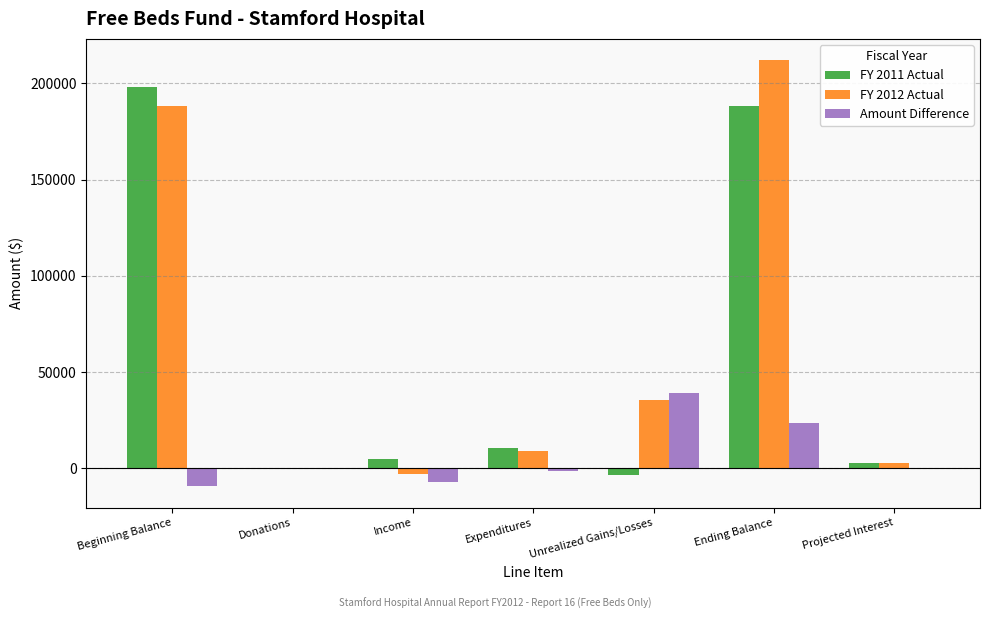

At which label is FY 2012 Actual closest to 104653?

Unrealized Gains/Losses